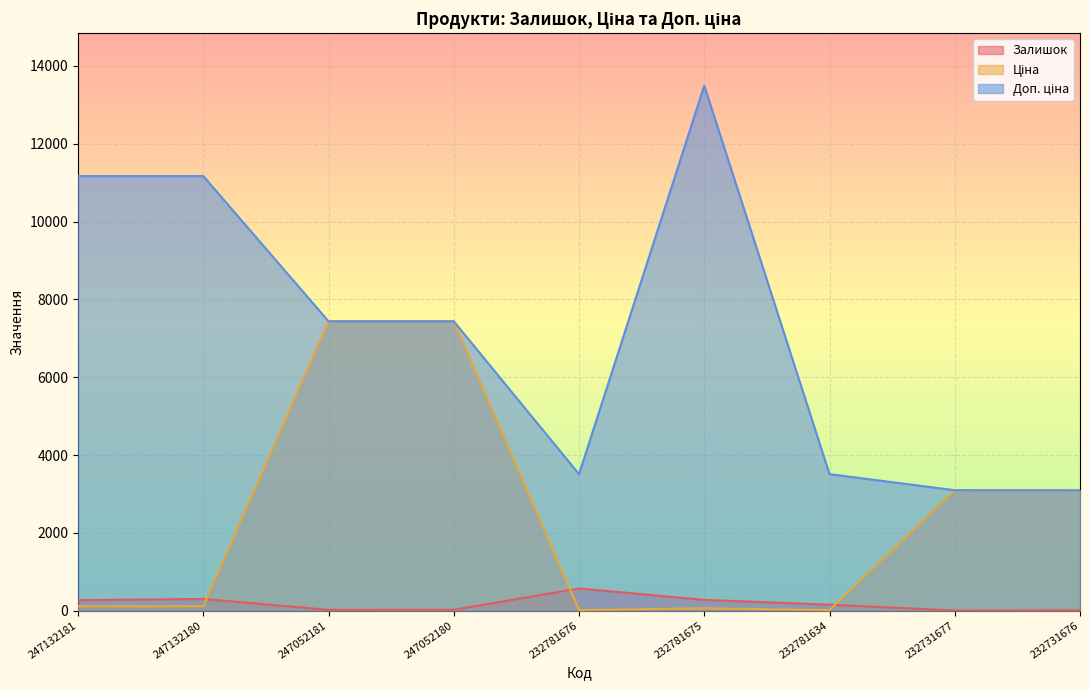

Rank the series by their average value, from highest to lowest.

Доп. ціна, Ціна, Залишок